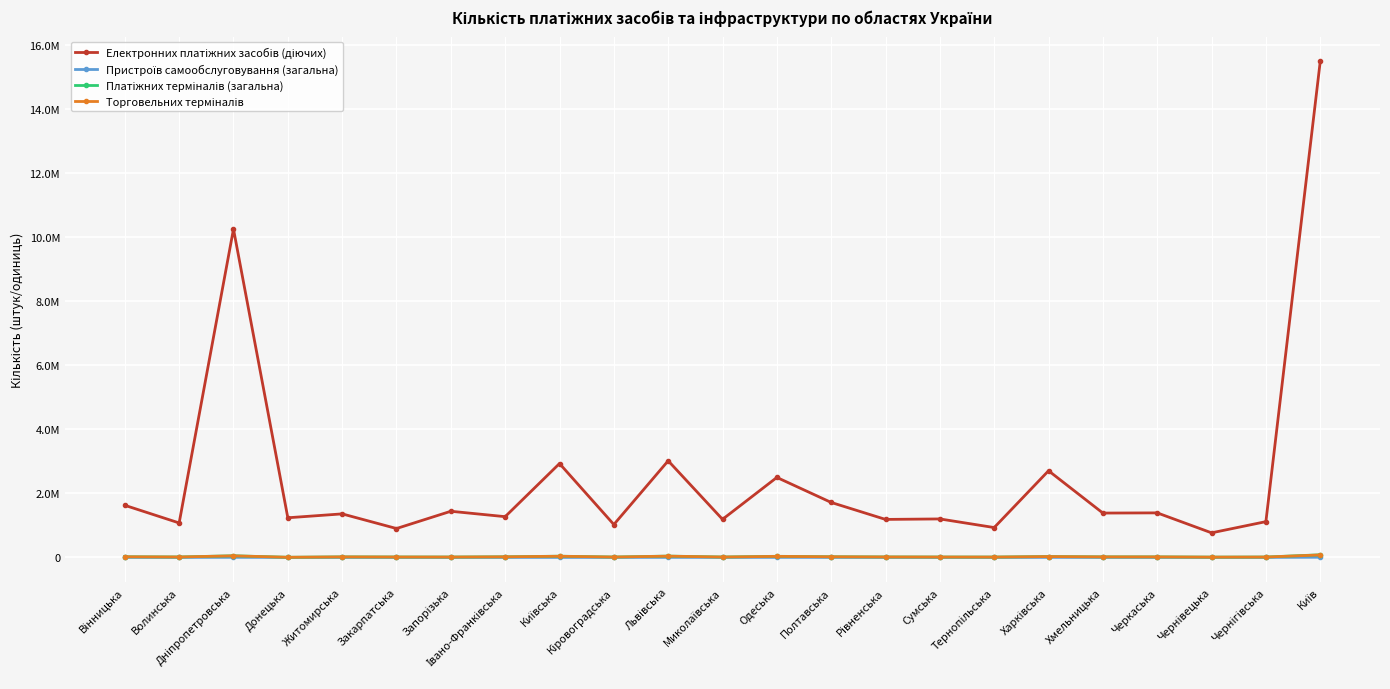

What position from the right is Київська?

15